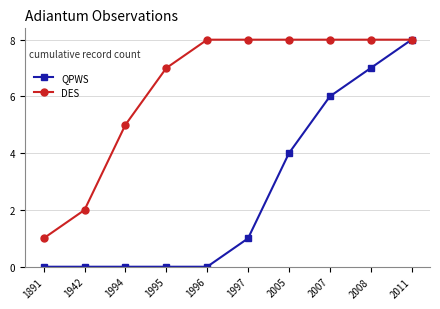

What is the maximum value shown in the chart?

8